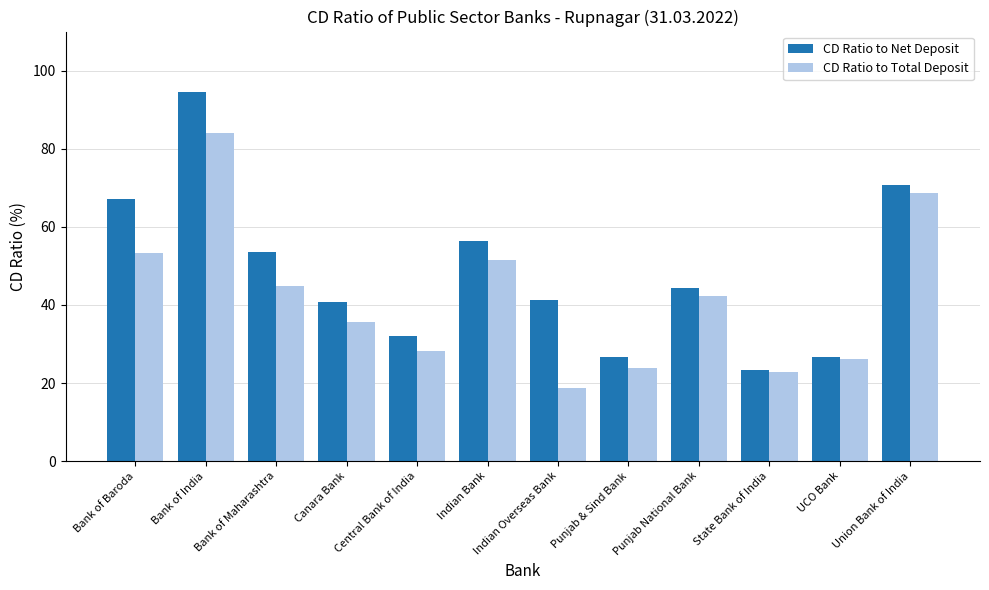

Is it true that CD Ratio to Net Deposit equals 56.3 at Indian Bank?

True